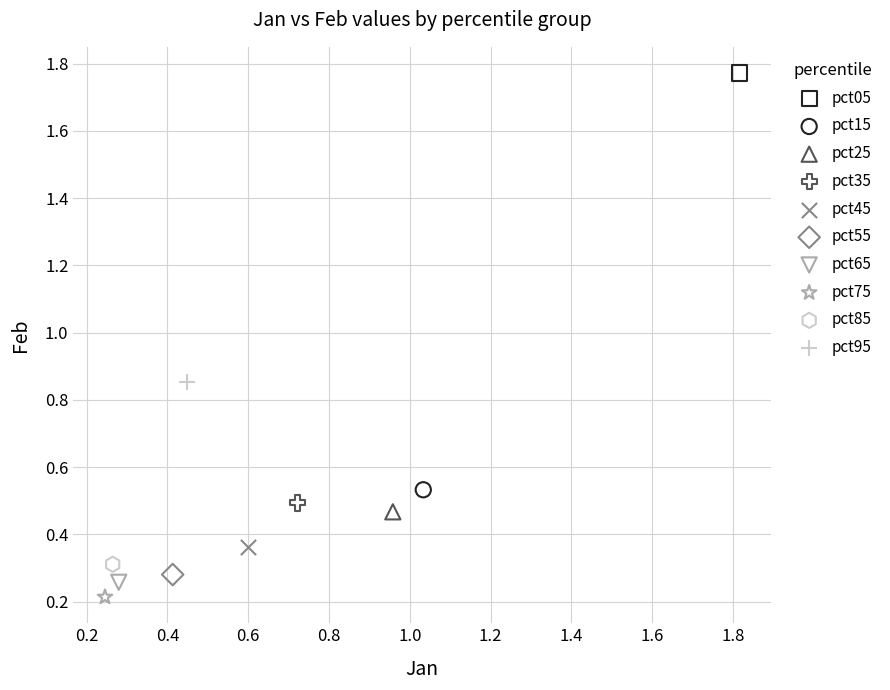

Which series reaches the maximum Y coordinate?

pct05